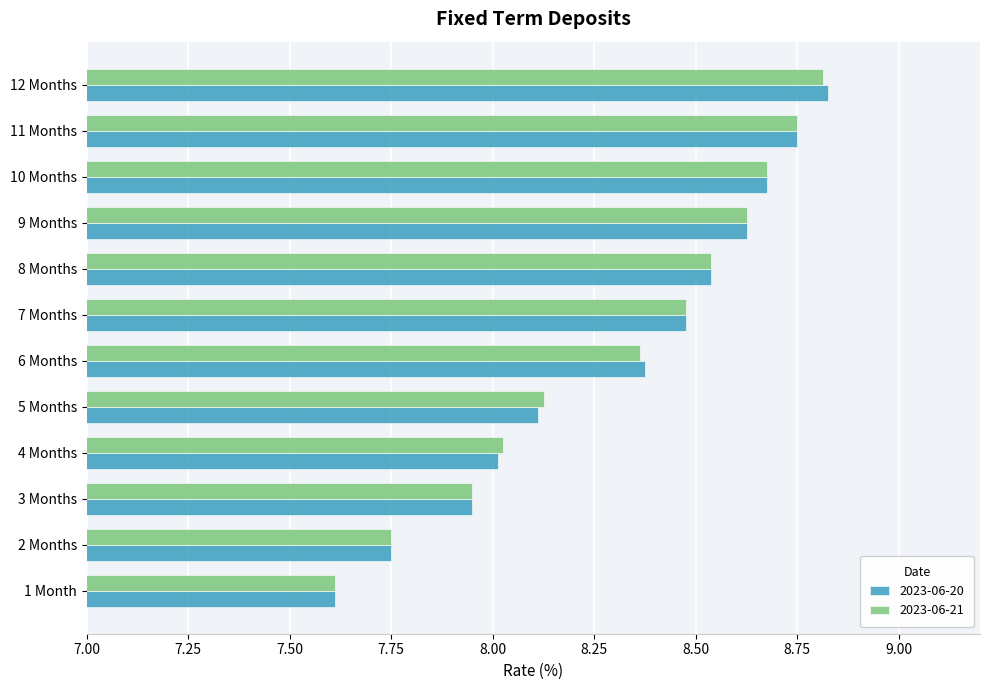

Is the value of 2023-06-20 at 5 Months greater than the value of 2023-06-21 at 12 Months?

No